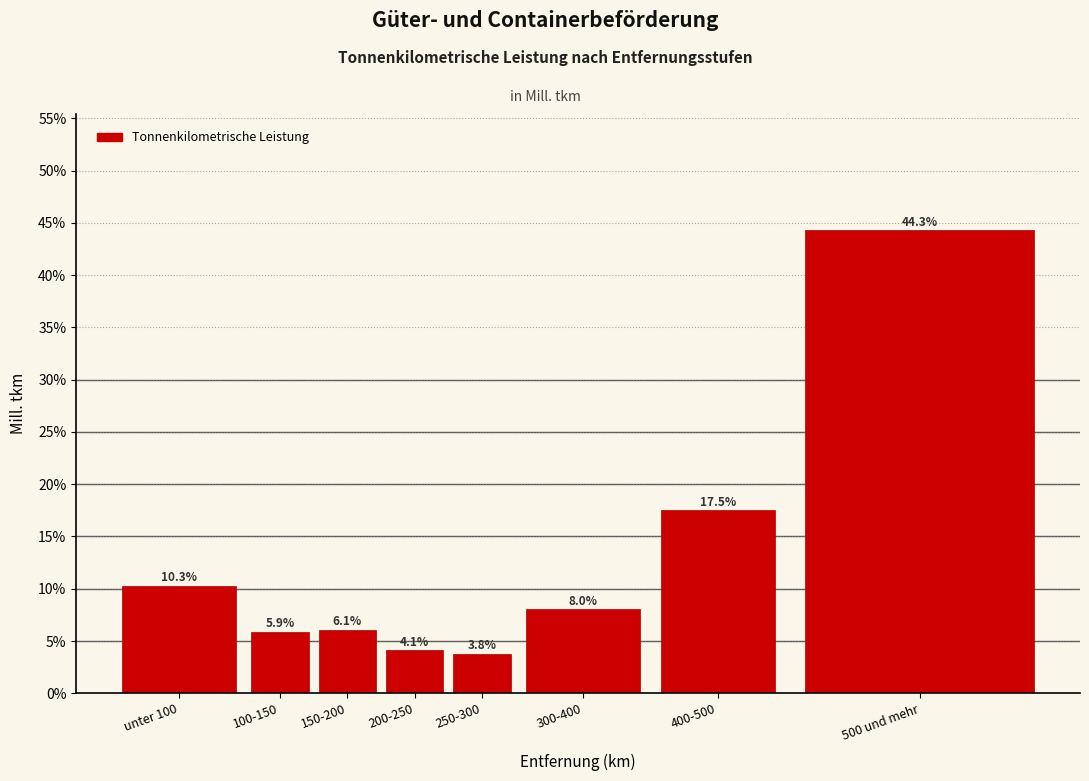

Reading right to left, transcribe all the data shown in this chart.

500 und mehr=44.3	400-500=17.5	300-400=8.0	250-300=3.8	200-250=4.1	150-200=6.1	100-150=5.9	unter 100=10.3